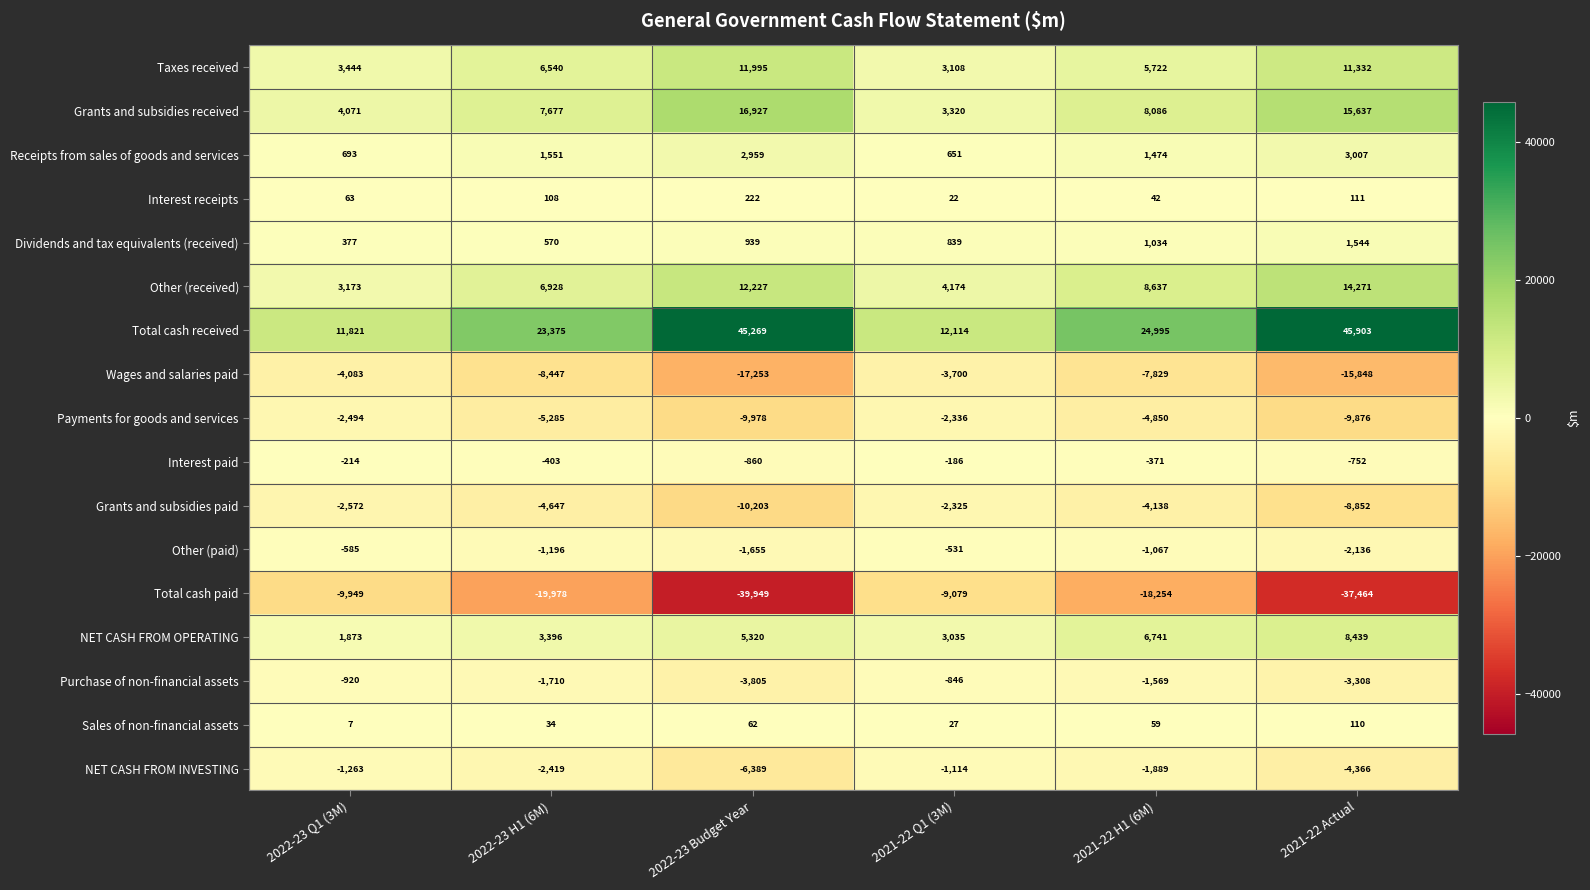

The Grants and subsidies paid series shows -11888 at 2021-22 Actual. True or false?

False